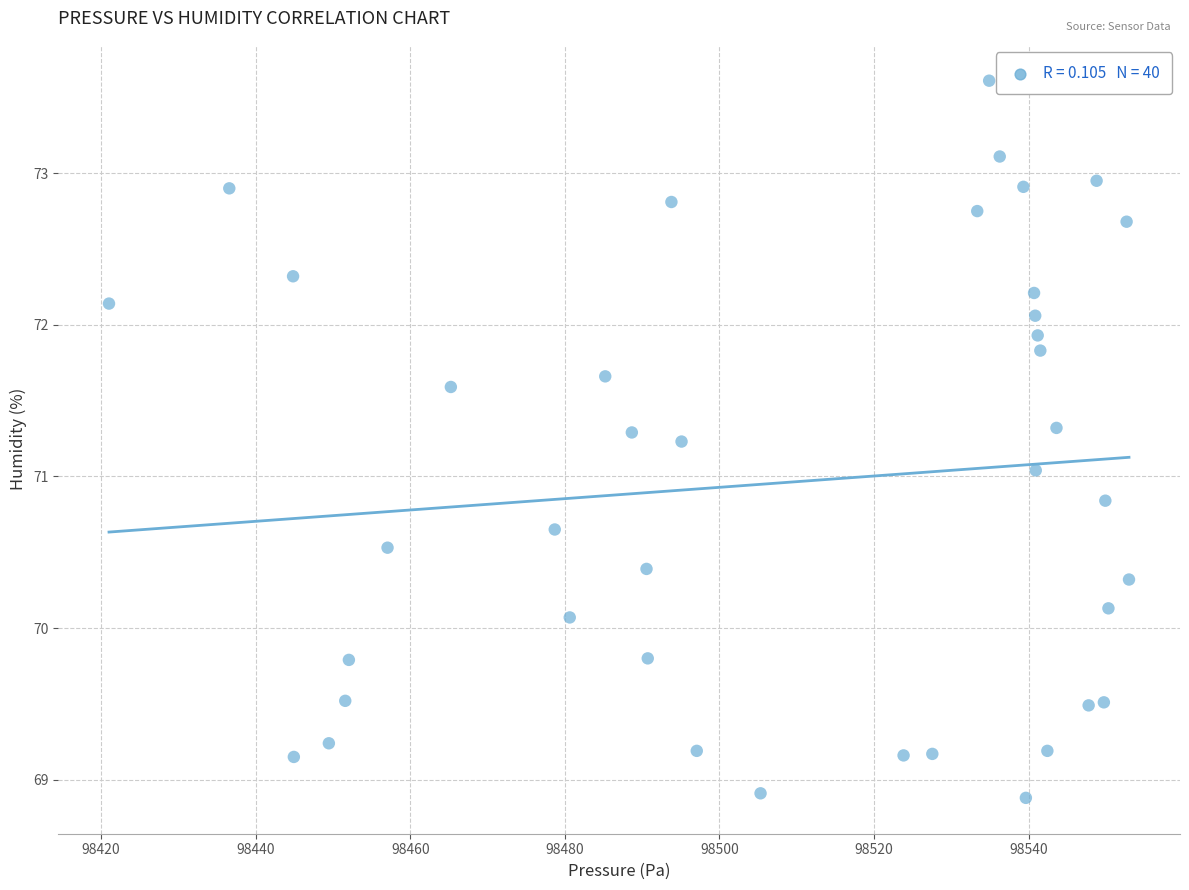

What is the range of X values (max minus min)?

131.9